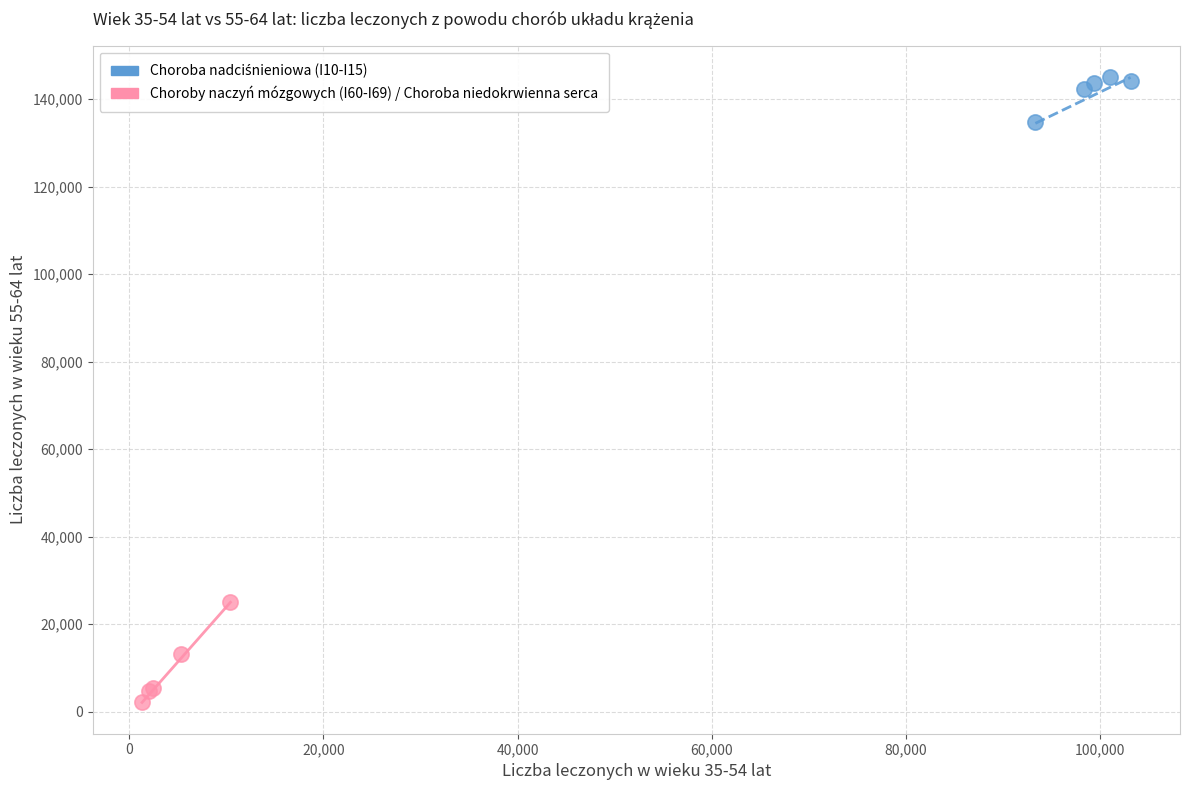

Which series has the widest spread of Y values?

Choroby naczyń mózgowych (I60-I69) / Choroba niedokrwienna serca